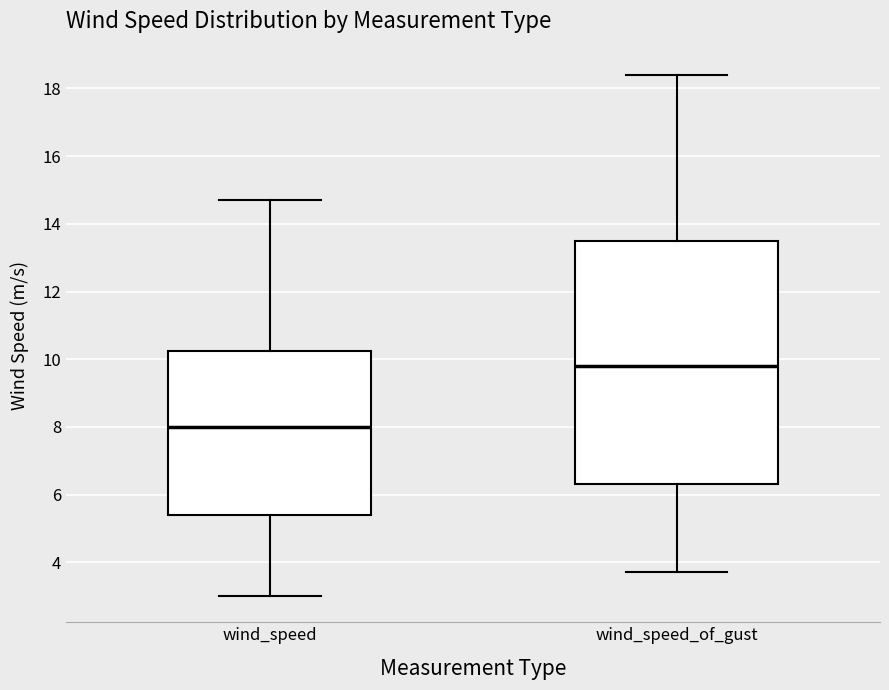

Reading left to right, read every box against the y-axis: the position of its median line, the range the box covers, and the ends of its whiskers. The values are not printed on the chart, so give them approximately, as read against the axis.

wind_speed: median 8.0, box 5.4 to 10.2, whiskers 3.0 to 14.8
wind_speed_of_gust: median 9.8, box 6.4 to 13.6, whiskers 3.8 to 18.4